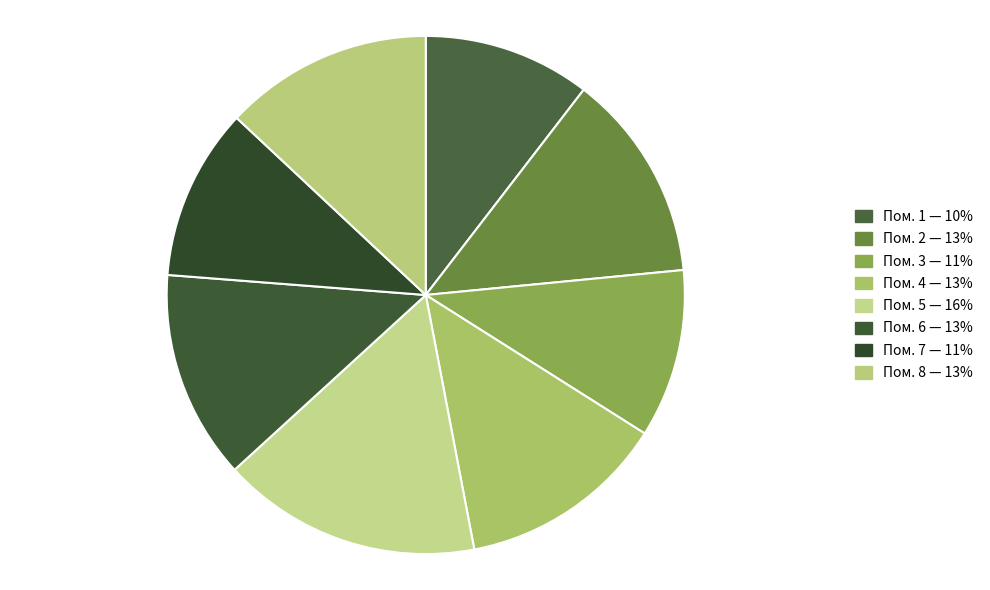

How many slices are in this pie chart?

8